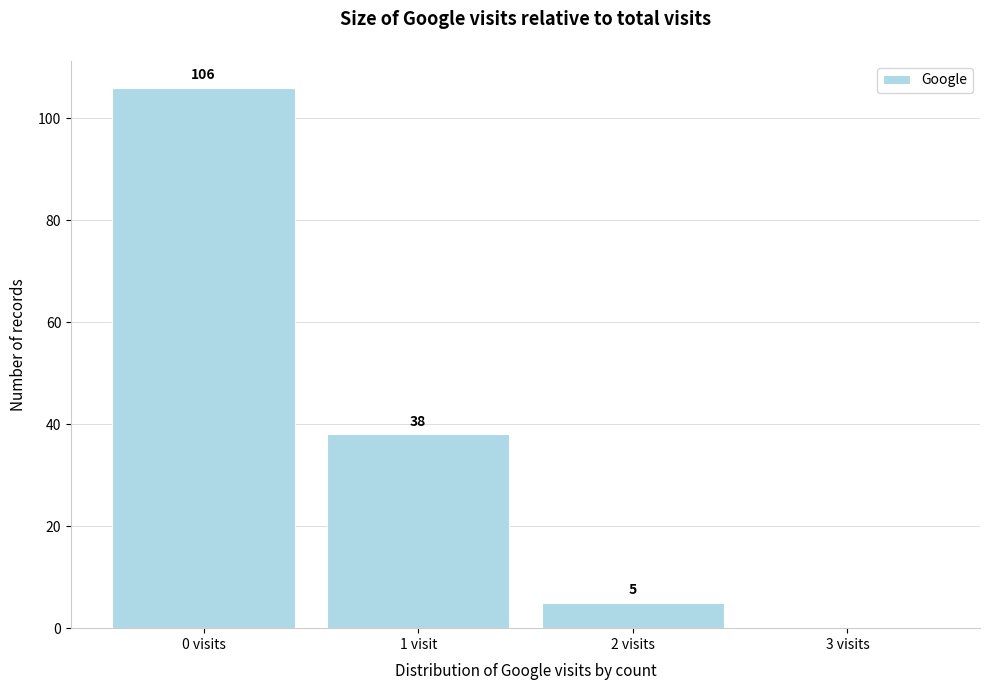

Reading left to right, extract all data points from this chart.

0 visits=106	1 visit=38	2 visits=5	3 visits=0